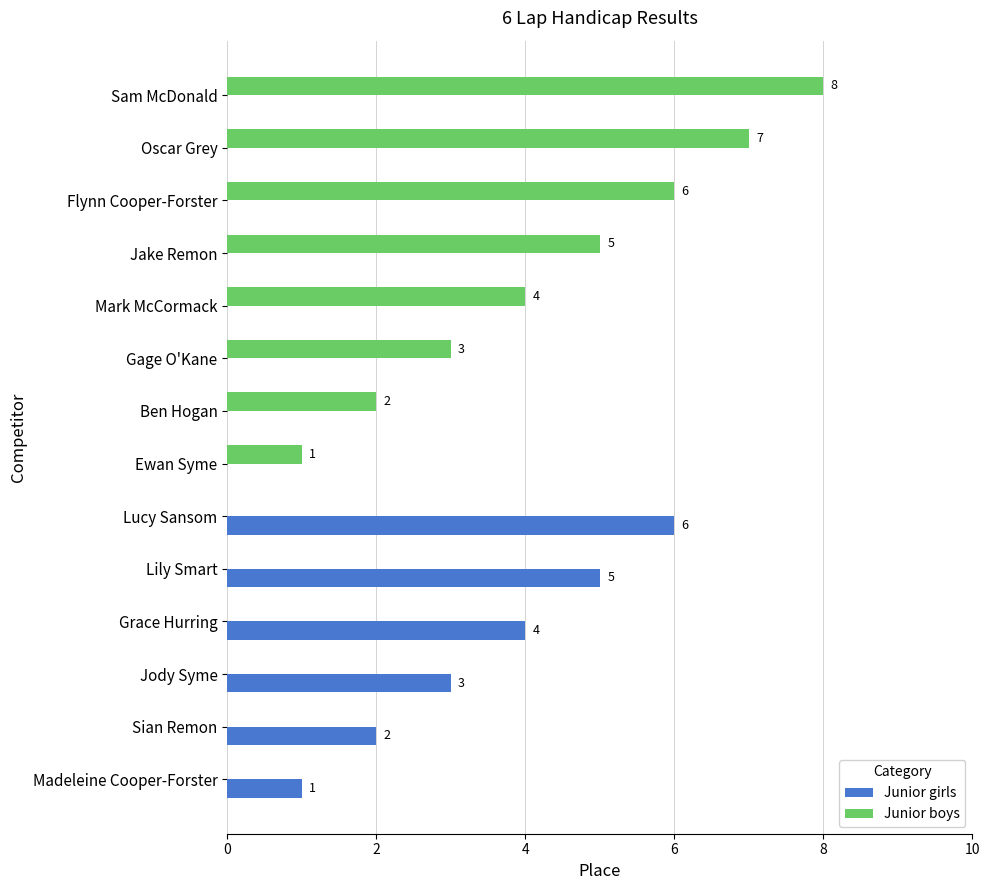

Is it true that Junior girls equals 0 at Flynn Cooper-Forster?

True